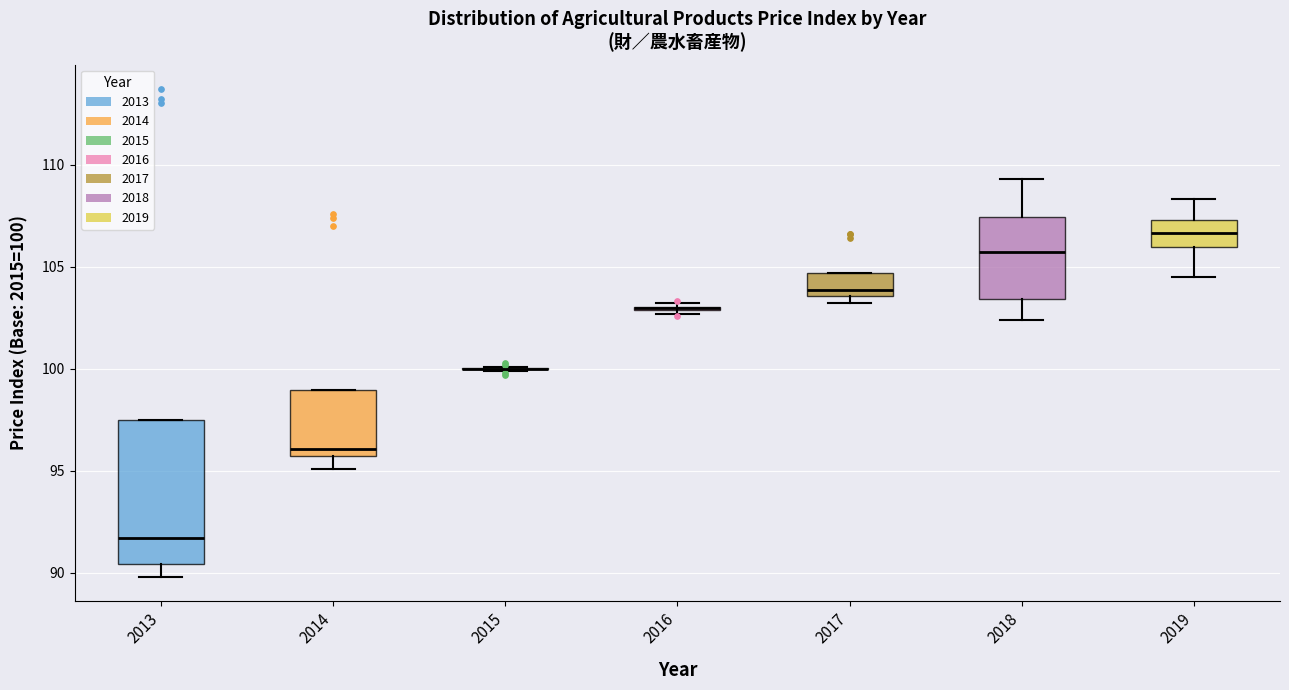

Reading left to right, read every box against the y-axis: the position of its median line, the range the box covers, and the ends of its whiskers. The values are not printed on the chart, so give them approximately, as read against the axis.

2013: median 91.5, box 90.5 to 97.5, whiskers 90.0 to 97.5
2014: median 96.0, box 95.5 to 99.0, whiskers 95.0 to 99.0
2015: box collapsed to a line at 100.0, whiskers 100.0 to 100.0
2016: box collapsed to a line at 103.0, whiskers 102.5 to 103.0
2017: median 104.0, box 103.5 to 104.5, whiskers 103.0 to 104.5
2018: median 105.5, box 103.5 to 107.5, whiskers 102.5 to 109.5
2019: median 106.5, box 106.0 to 107.5, whiskers 104.5 to 108.5